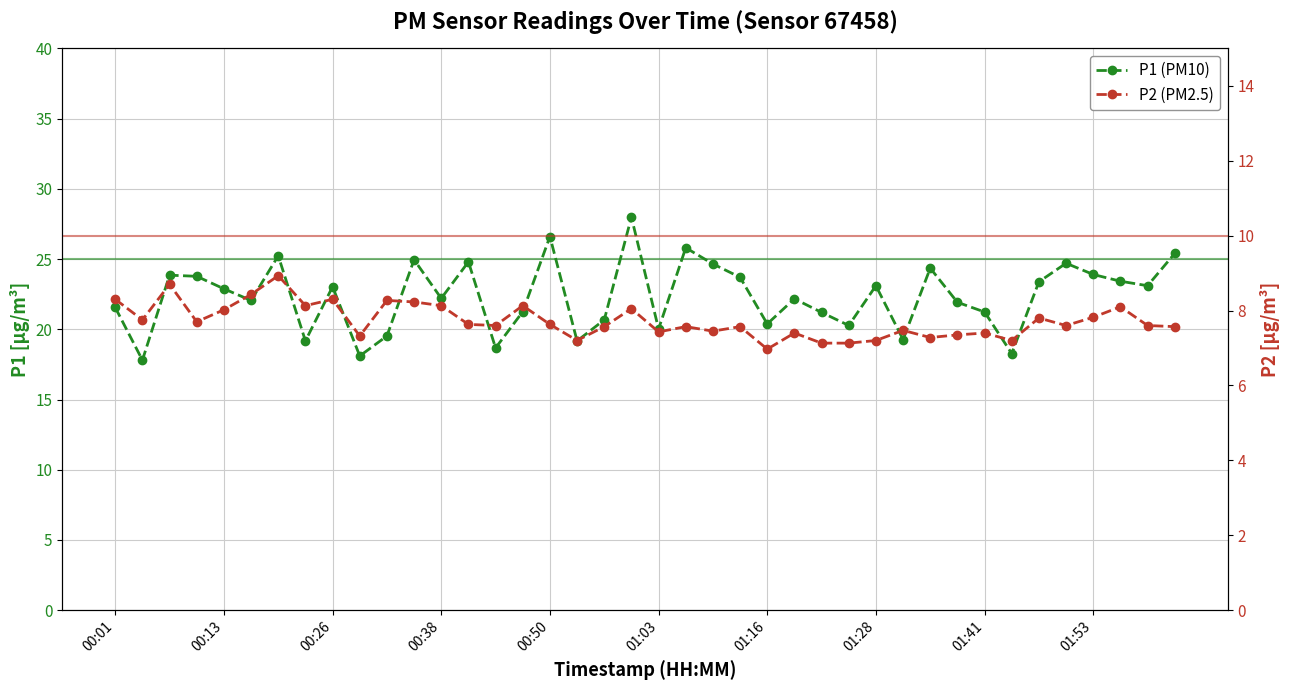

What is the difference between the highest and lowest values at 37?

15.3